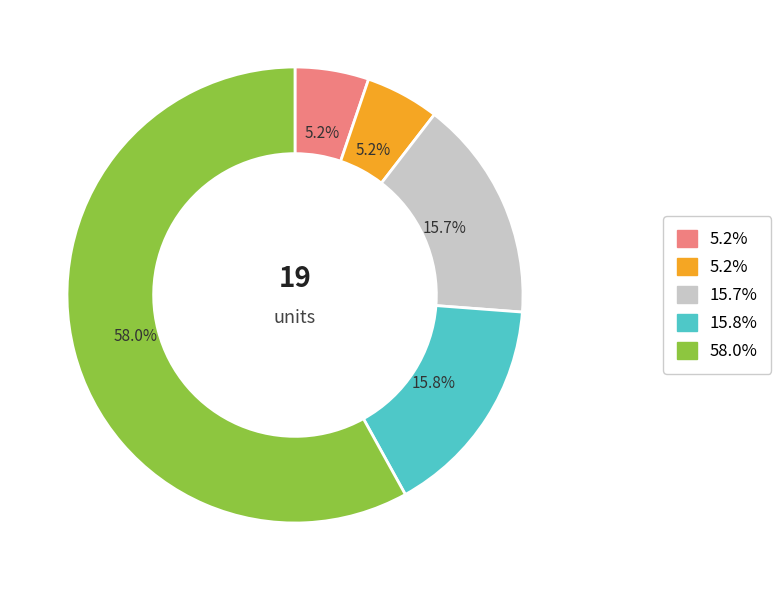

Is there a majority slice in this chart?

Yes